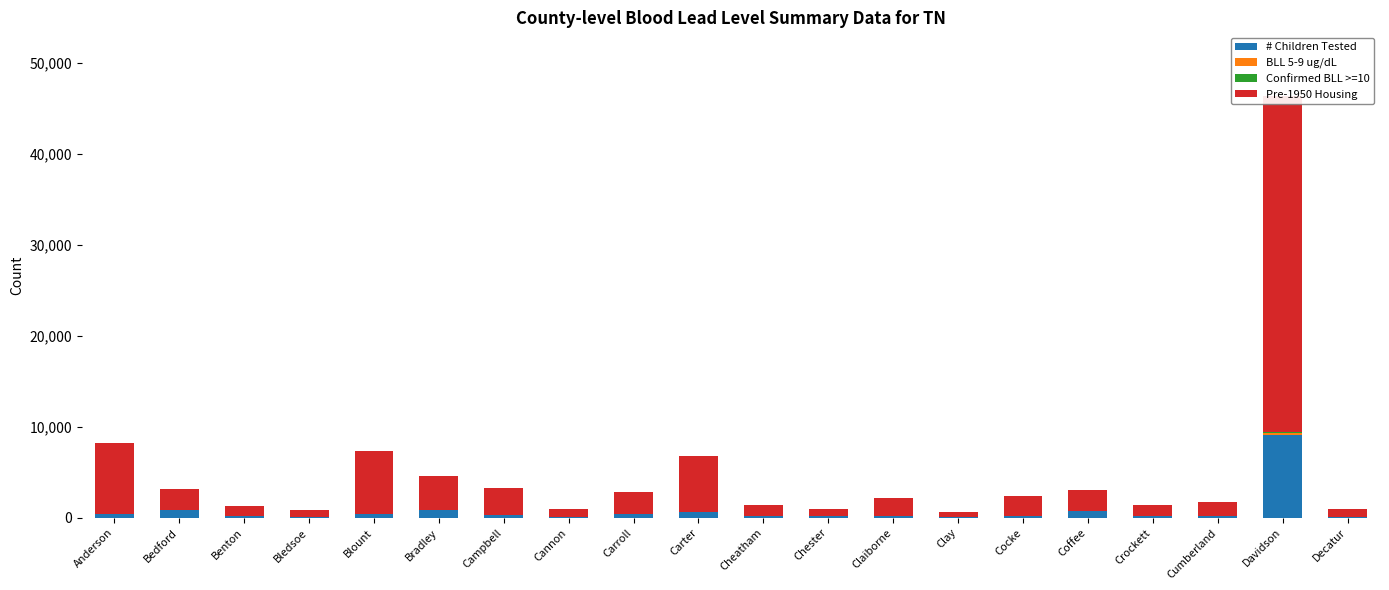

How many distinct data groups are displayed?

4